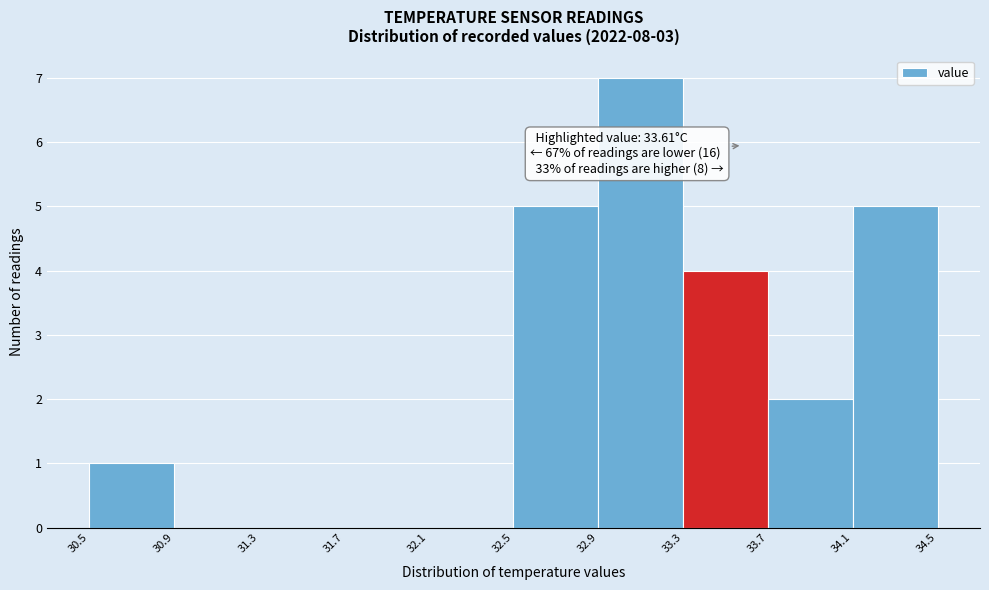

Over which range of the x-axis is the bar tallest?

32.9 to 33.3